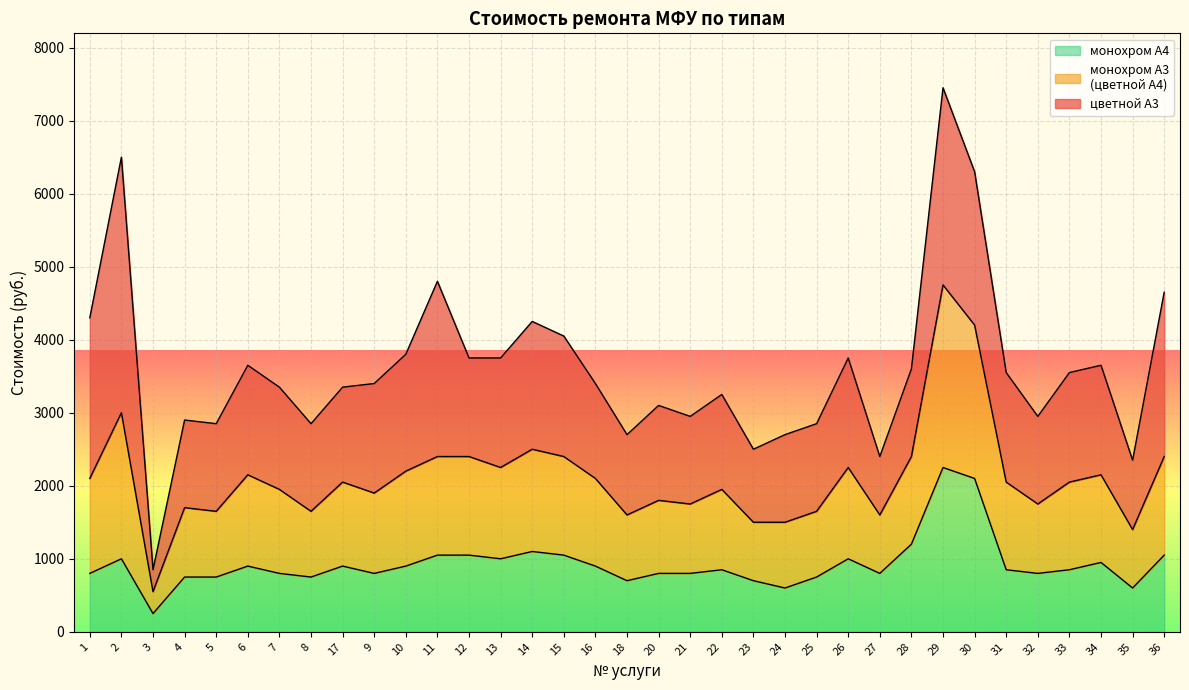

What is the spread (max minus min) of values at 5?

2100